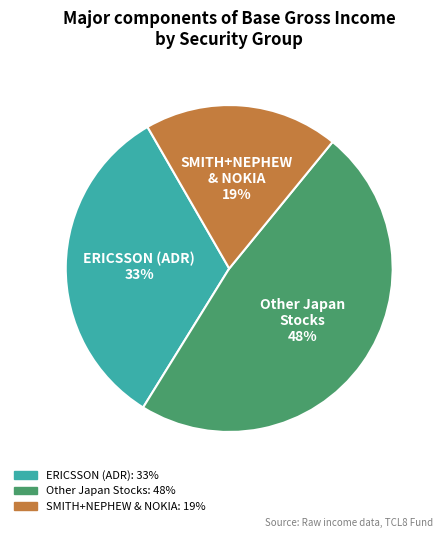

Count the number of slices in the pie.

3